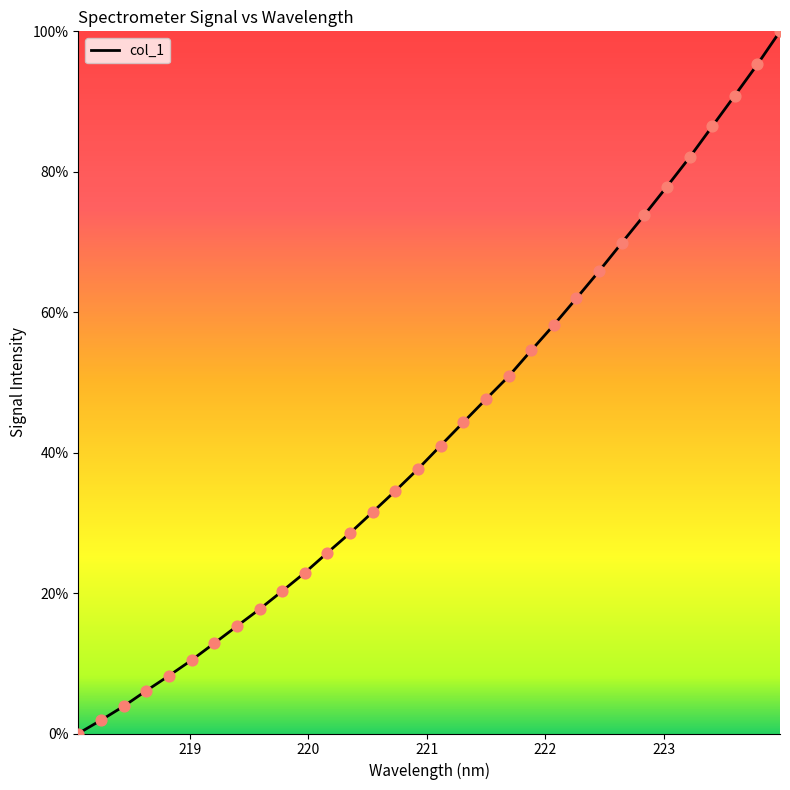

What is the difference between the maximum and minimum values?

100.0